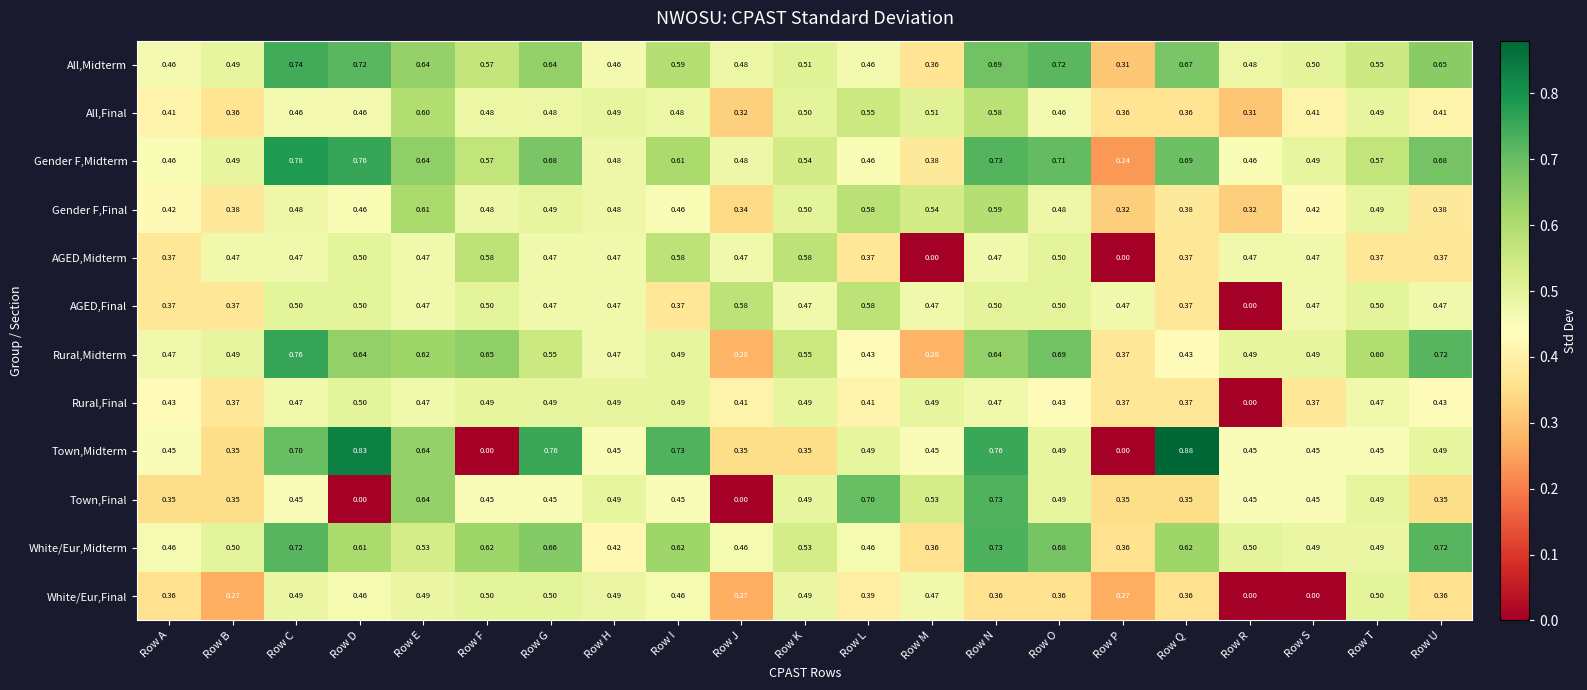

Where is AGED,Final nearest to the value 0?

Row R